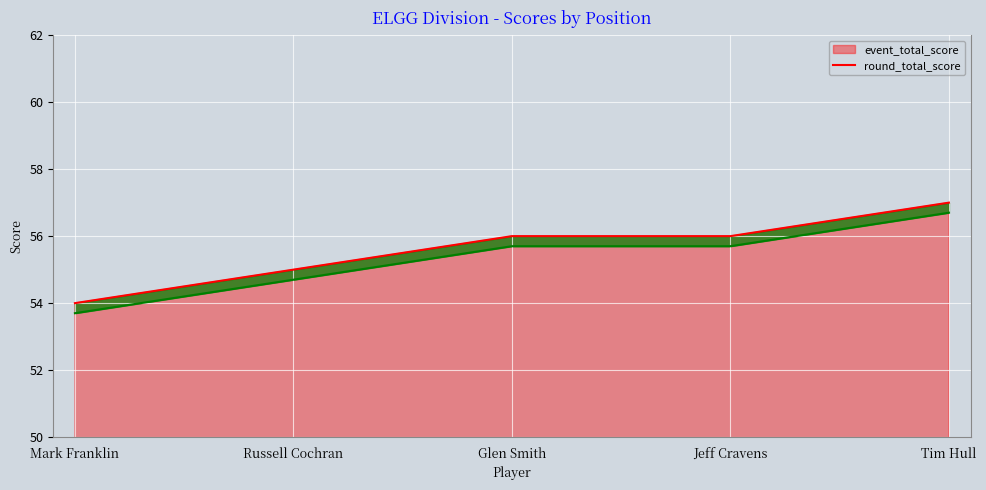

True or false: round_total_score and event_total_score intersect in this chart.

False